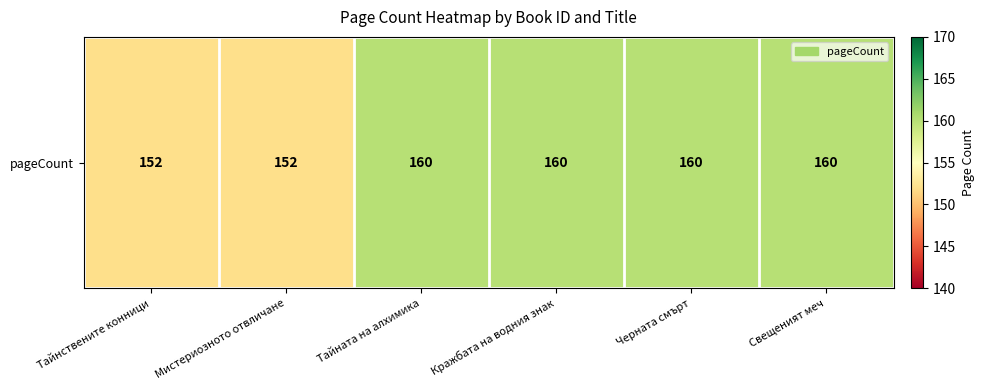

The chart shows a value of 152 at Тайнствените конници. True or false?

True